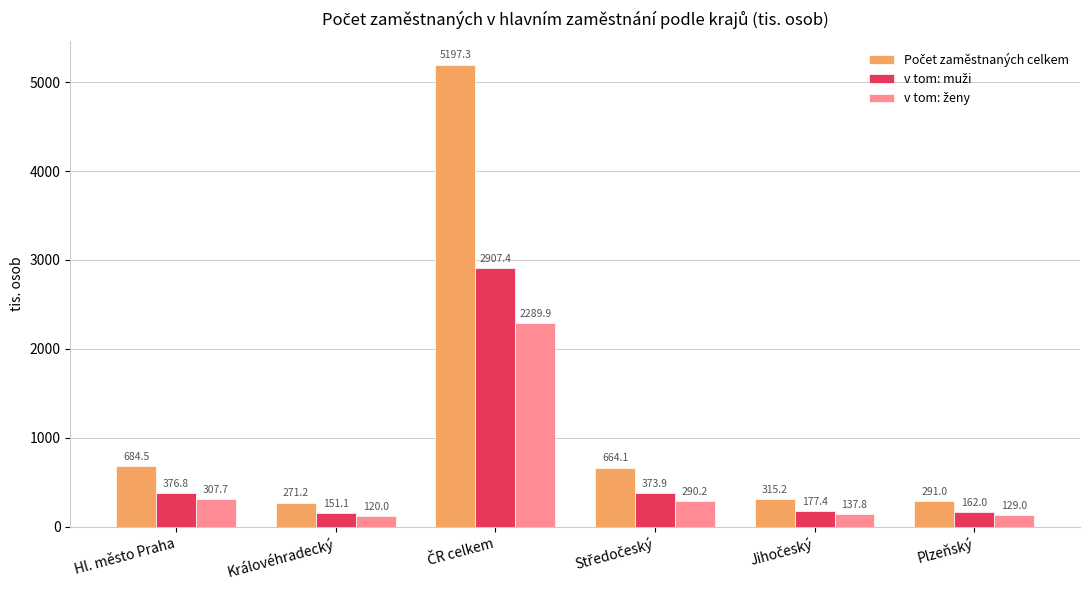

What is the maximum value shown in the chart?

5197.3